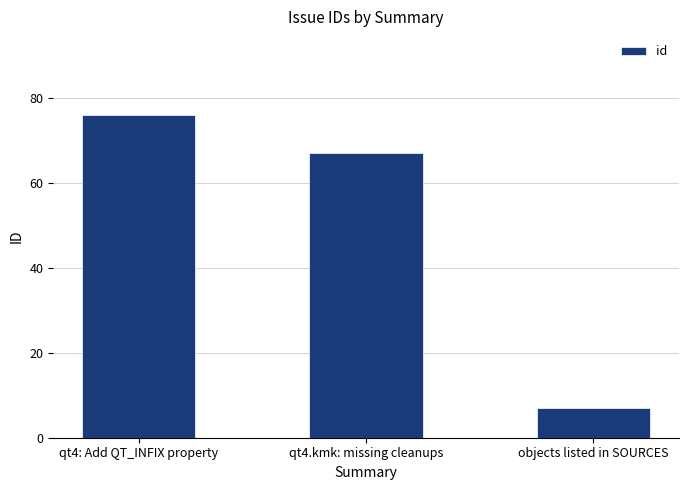

What is the label of the 1st bar from the left?

qt4: Add QT_INFIX property